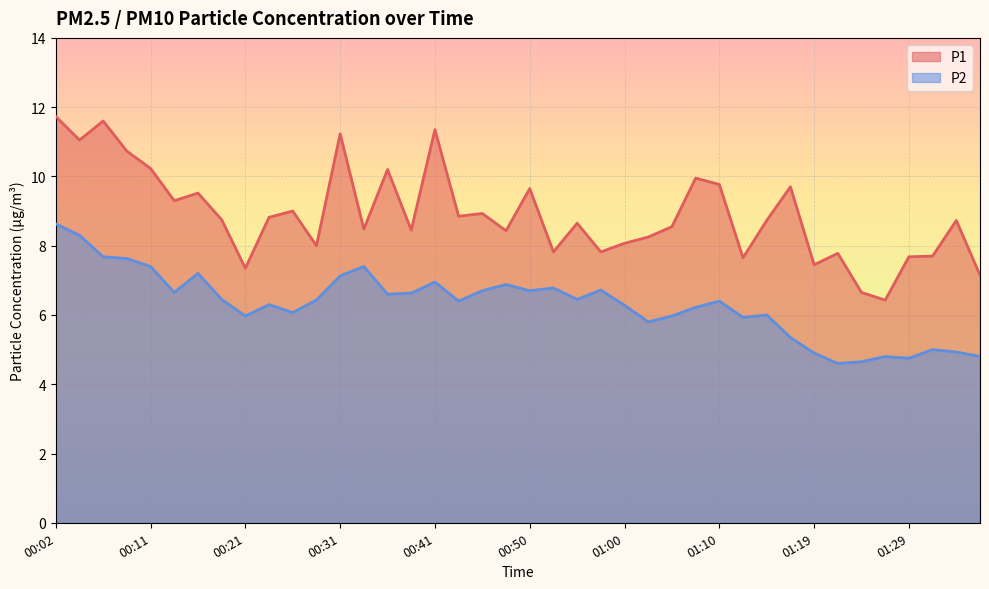

Between 00:21 and 01:15, which series saw the biggest shift?

P1